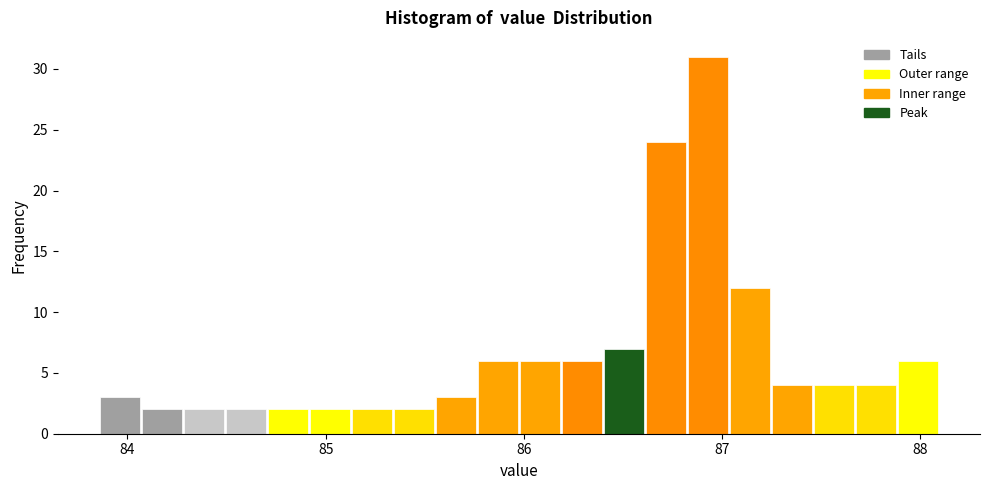

Around what value on the x-axis is the tallest bar? Give the approximate position of its centre, as read against the axis.

86.9